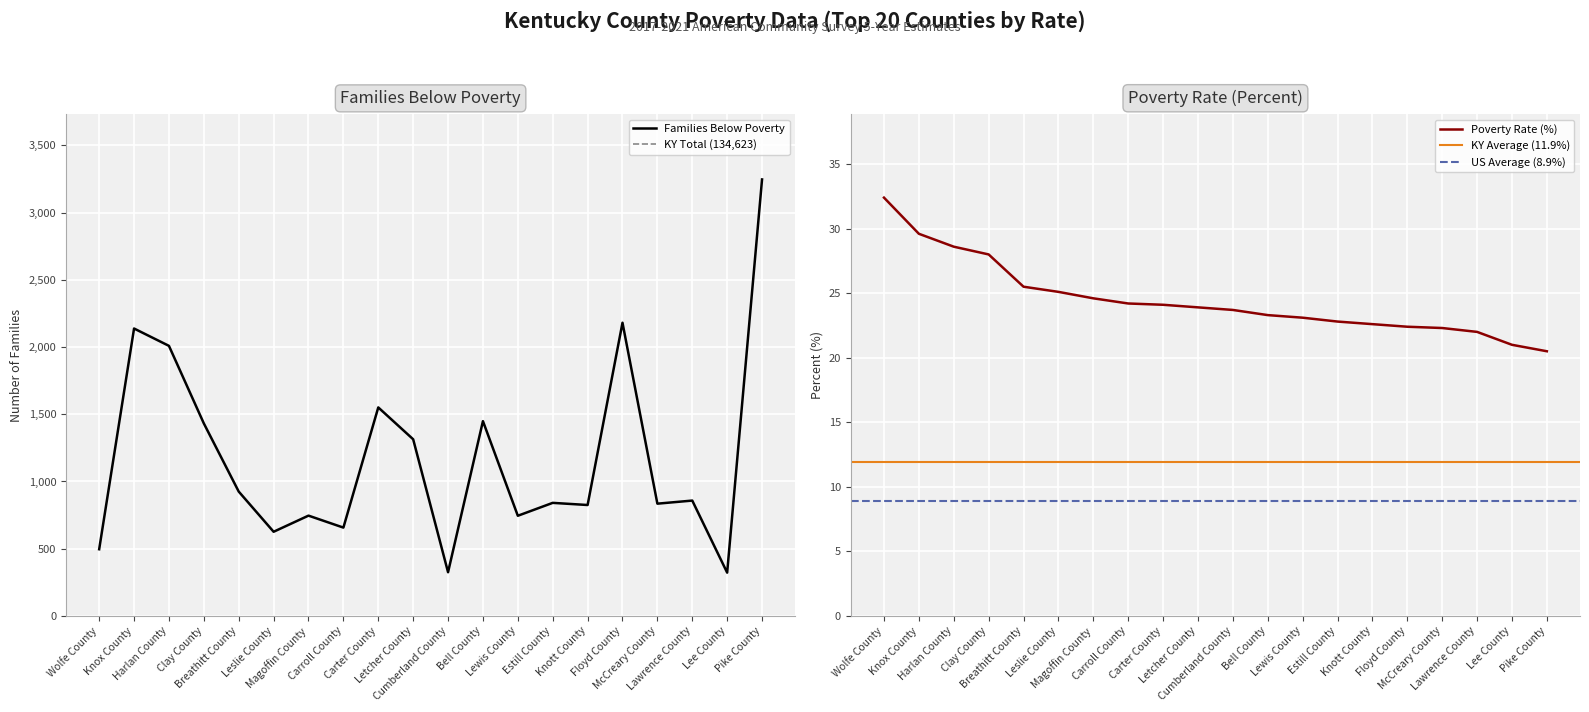

What is the total value across all series at Magoffin County?

770.6